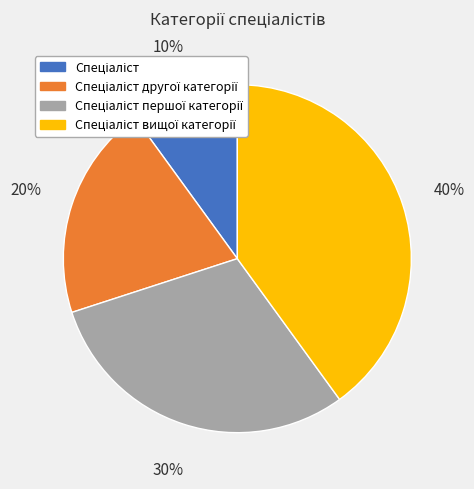

Does any single category account for the majority?

No